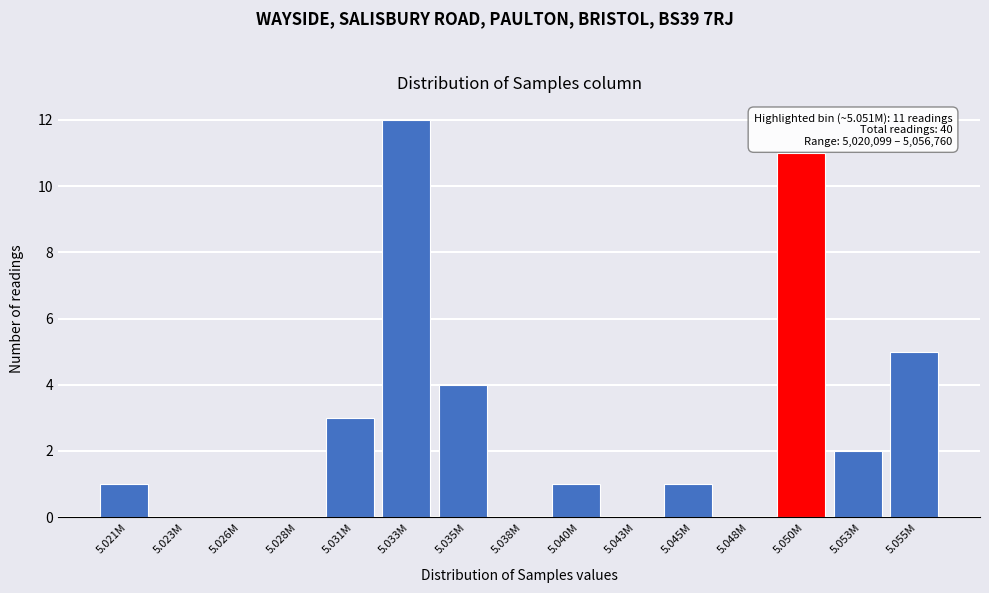

Reading left to right, list all the values displayed in this chart.

5.021M=1	5.023M=0	5.026M=0	5.028M=0	5.031M=3	5.033M=12	5.035M=4	5.038M=0	5.040M=1	5.043M=0	5.045M=1	5.048M=0	5.050M=11	5.053M=2	5.055M=5